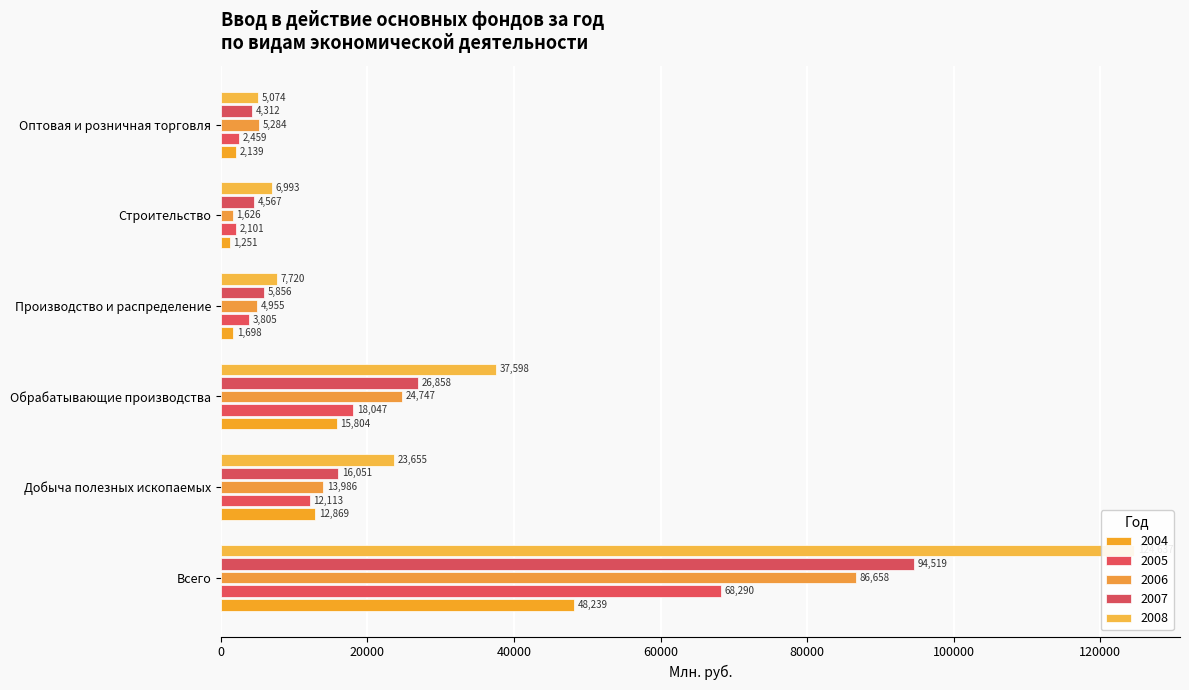

Is the value of 2008 at Строительство greater than the value of 2006 at Обрабатывающие производства?

No